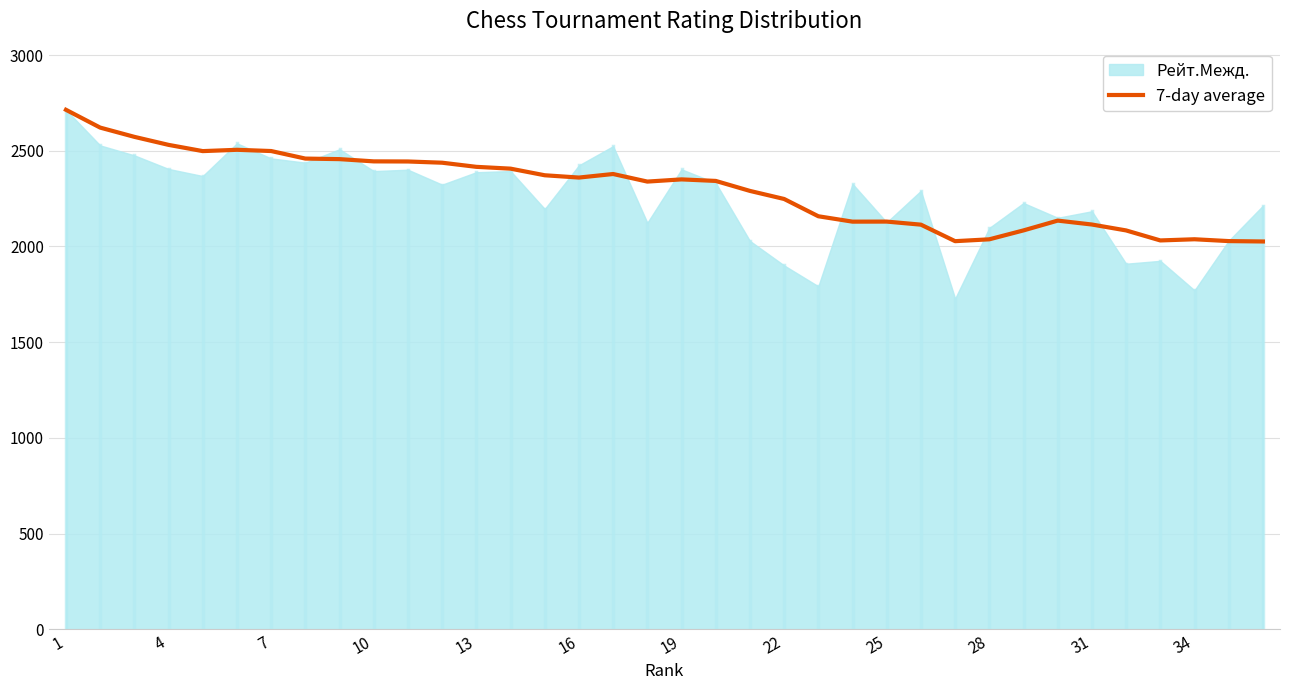

Where is the data nearest to the value 2370?

14